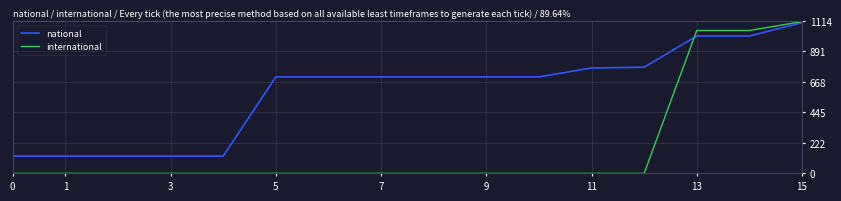

Rank the series by their average value, from highest to lowest.

national, international